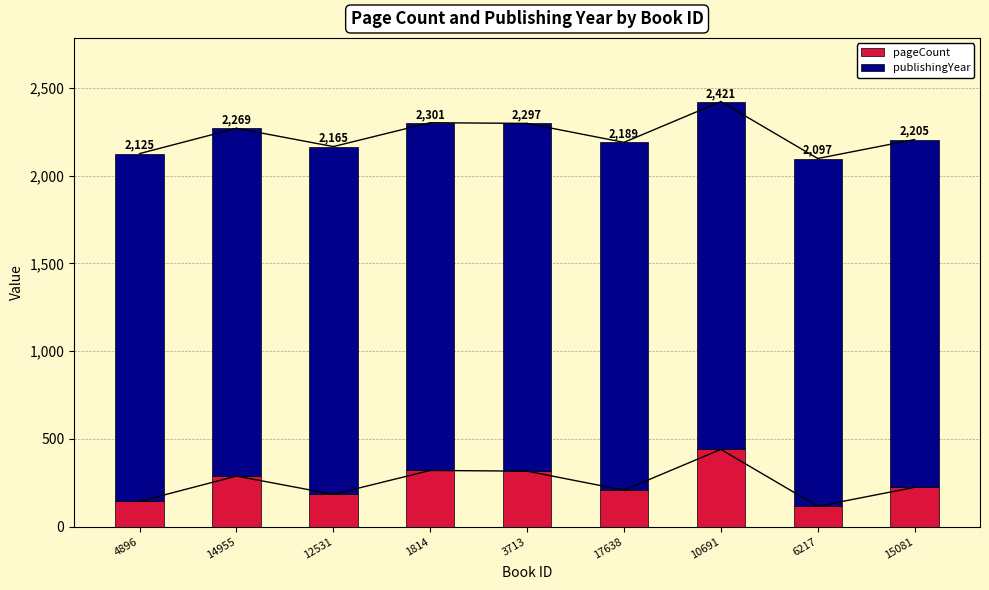

True or false: publishingYear has a value of 686 at 12531.

False